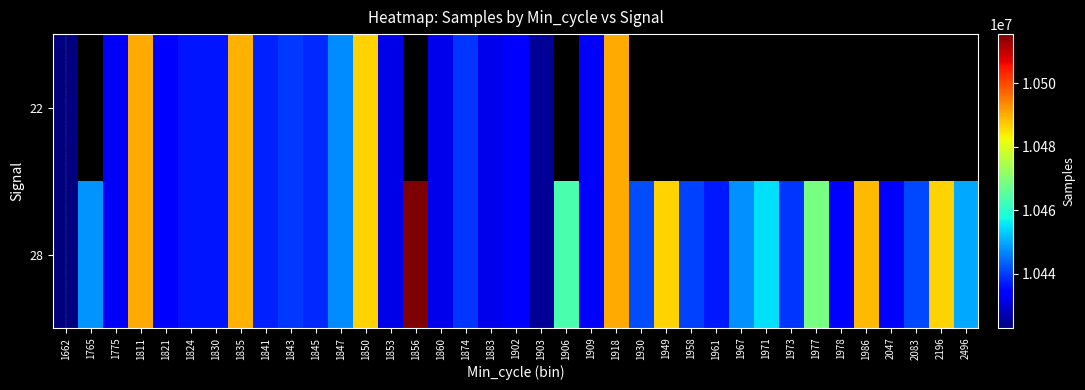

What is the sum of the 28 values at 1662 and 1967?

20870641.0